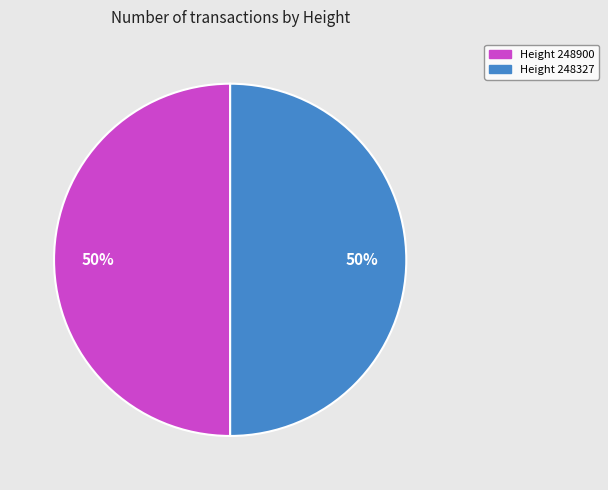

To the nearest percent, what is the average slice percentage?

50%